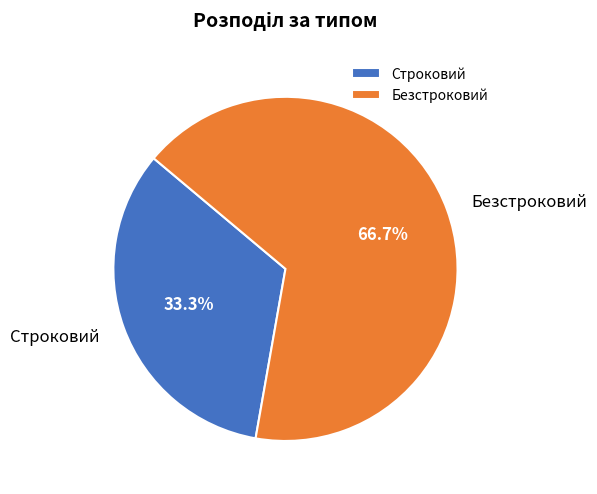

Is it true that Строковий is 33% of the pie?

True